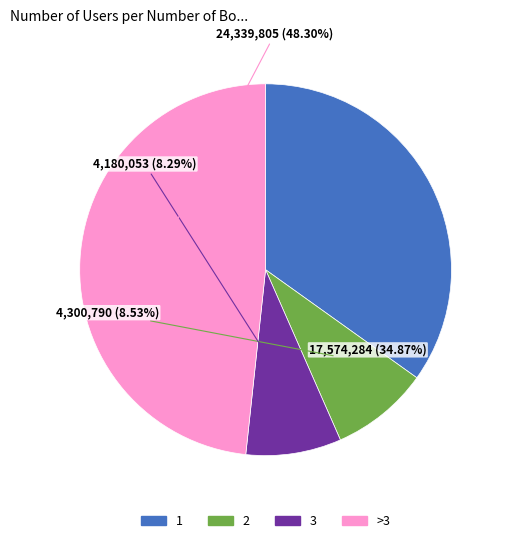

Is there any slice that represents more than half of the pie?

No